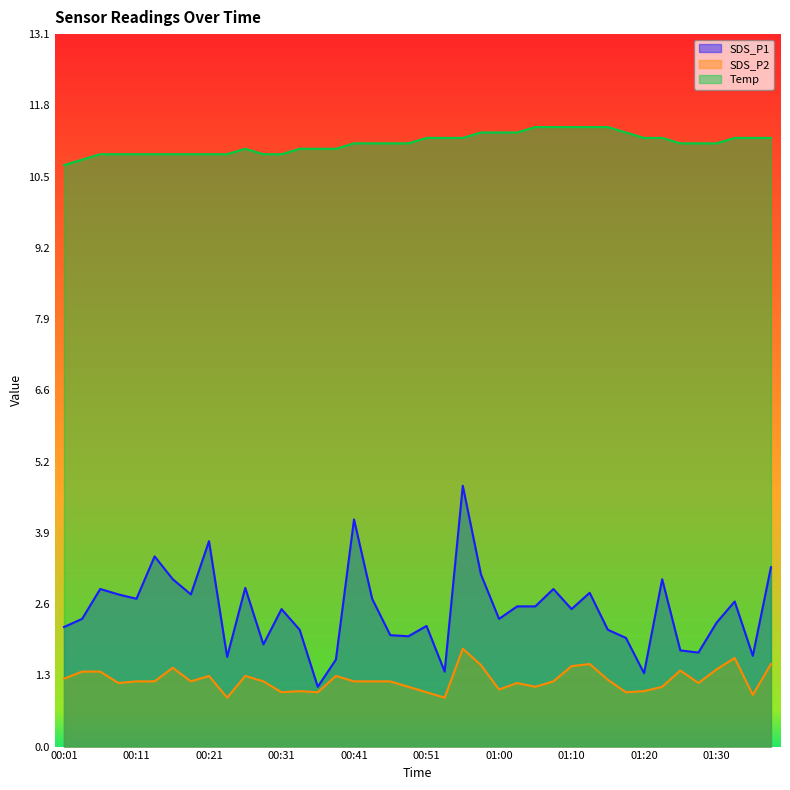

What is the difference between the maximum and minimum values in the SDS_P2 series?

0.9